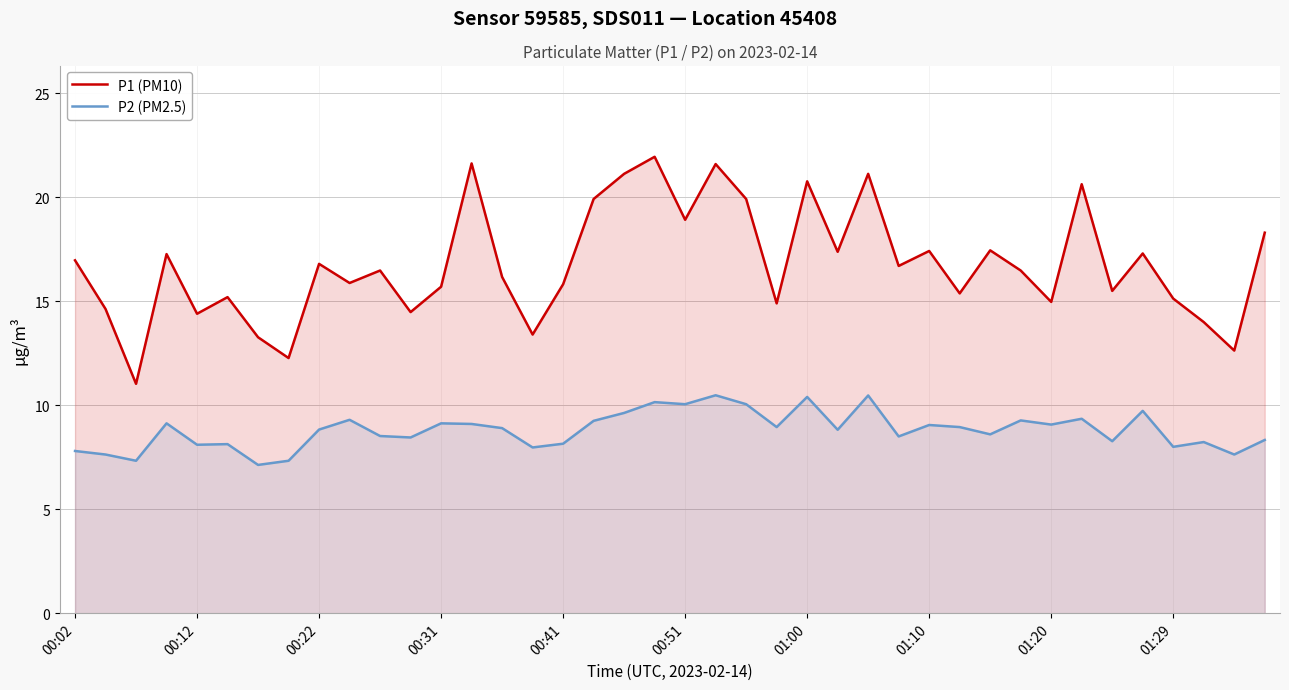

How many interior local peaks does the P2 (PM2.5) series have?

13